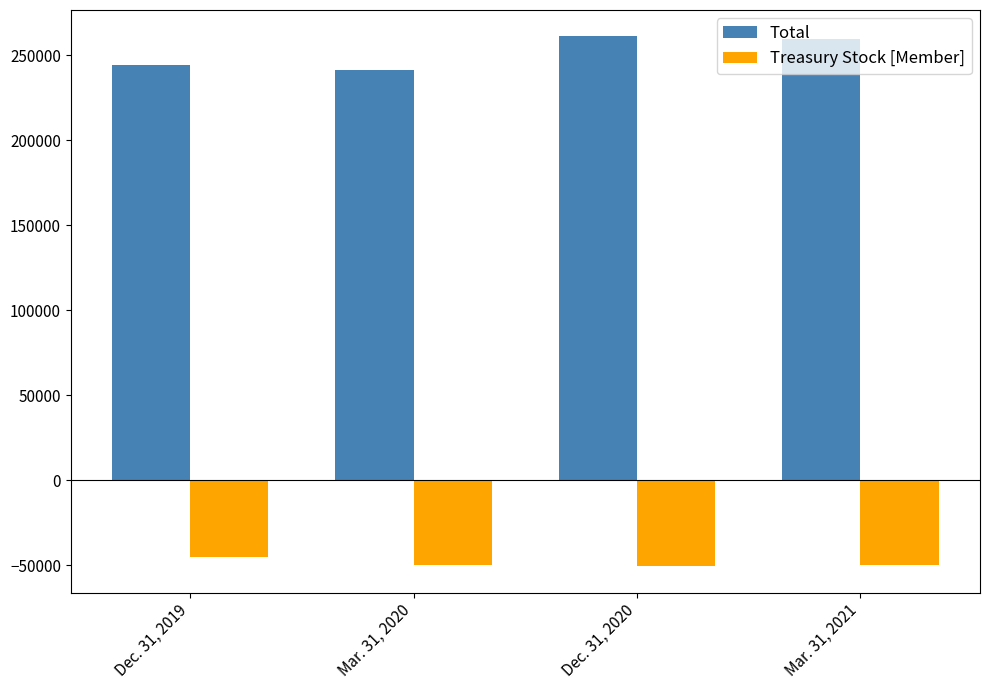

What is the value of the Treasury Stock [Member] bar at the 3rd from the left?

-50515